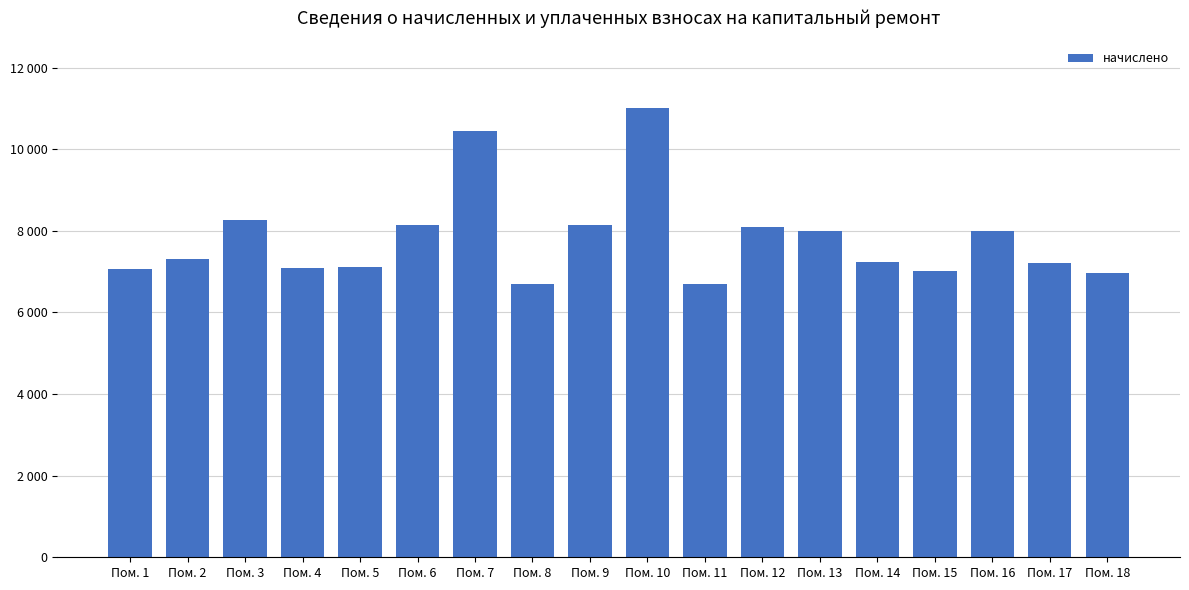

True or false: the data shows 3952.5 at Пом. 1.

False